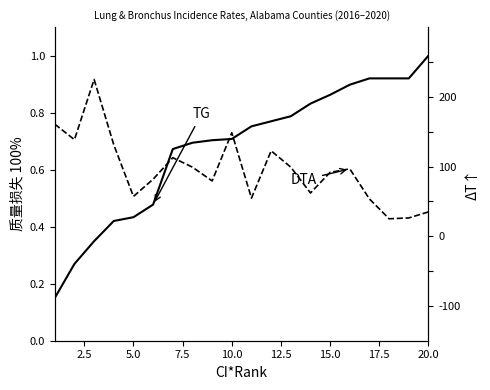

Which series has the largest total across all categories?

TG